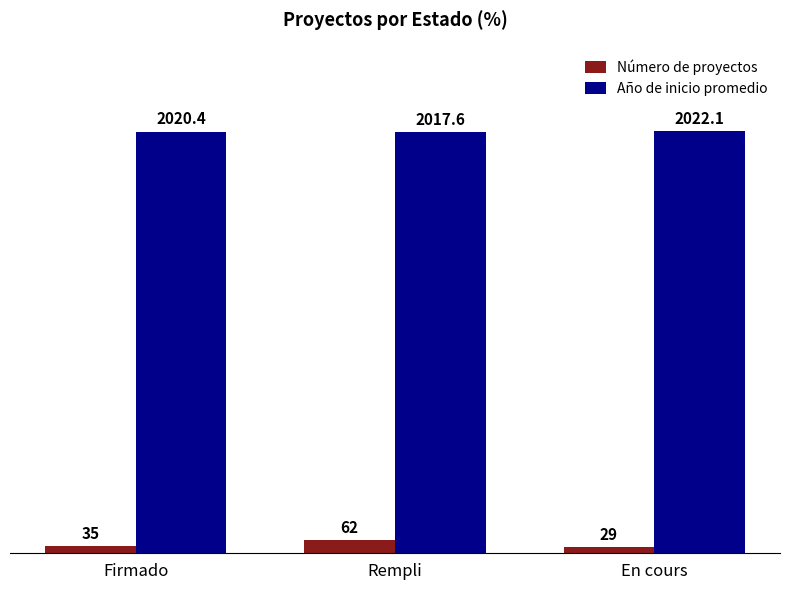

Is the value of Año de inicio promedio at Rempli greater than the value of Número de proyectos at Rempli?

Yes